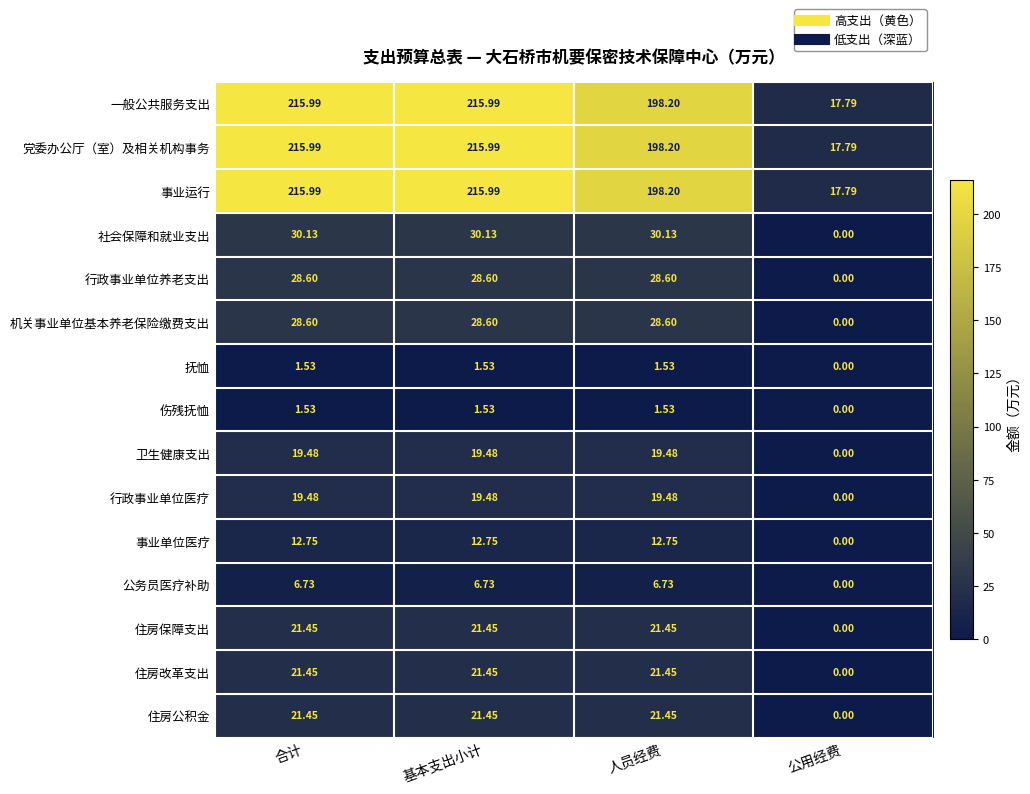

Is the value of 行政事业单位养老支出 at 公用经费 greater than the value of 行政事业单位医疗 at 基本支出小计?

No